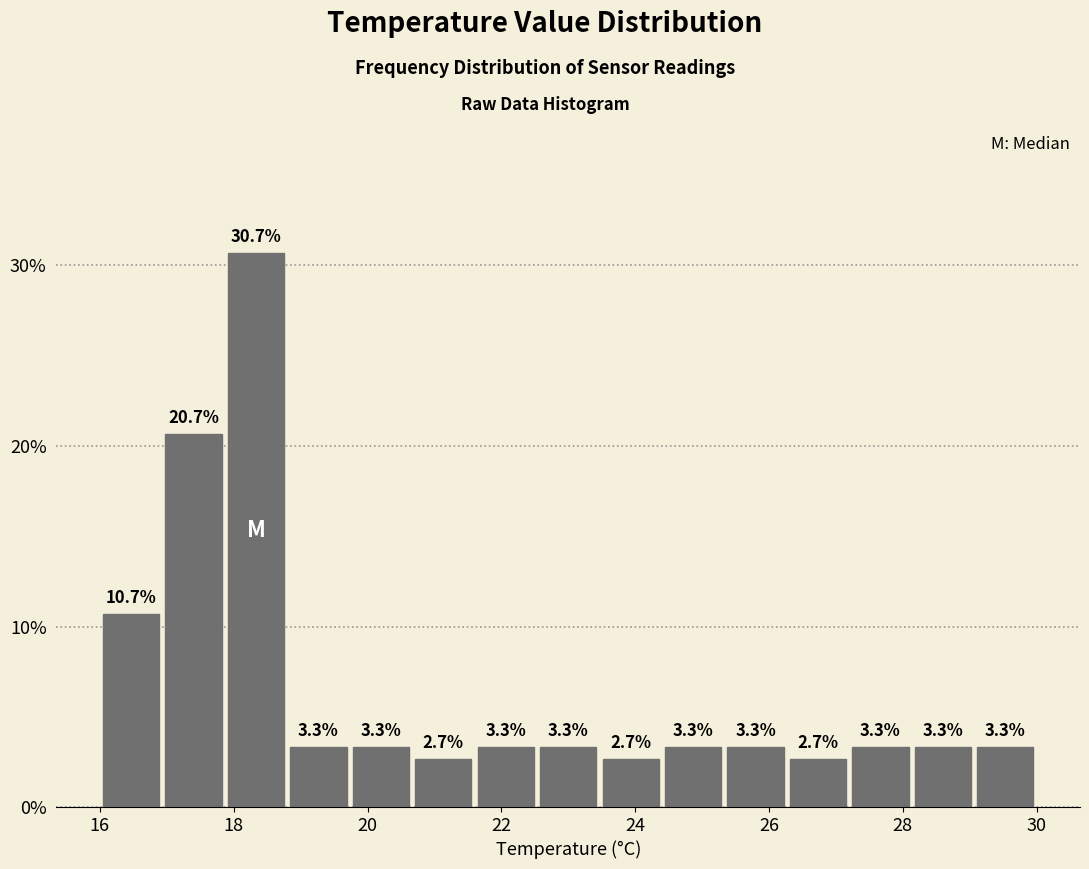

What is the height of the bar covering 27.2 to 28.2 on the x-axis? The bar edges are not printed on the chart, so give them approximately, as read against the axis.

3.3